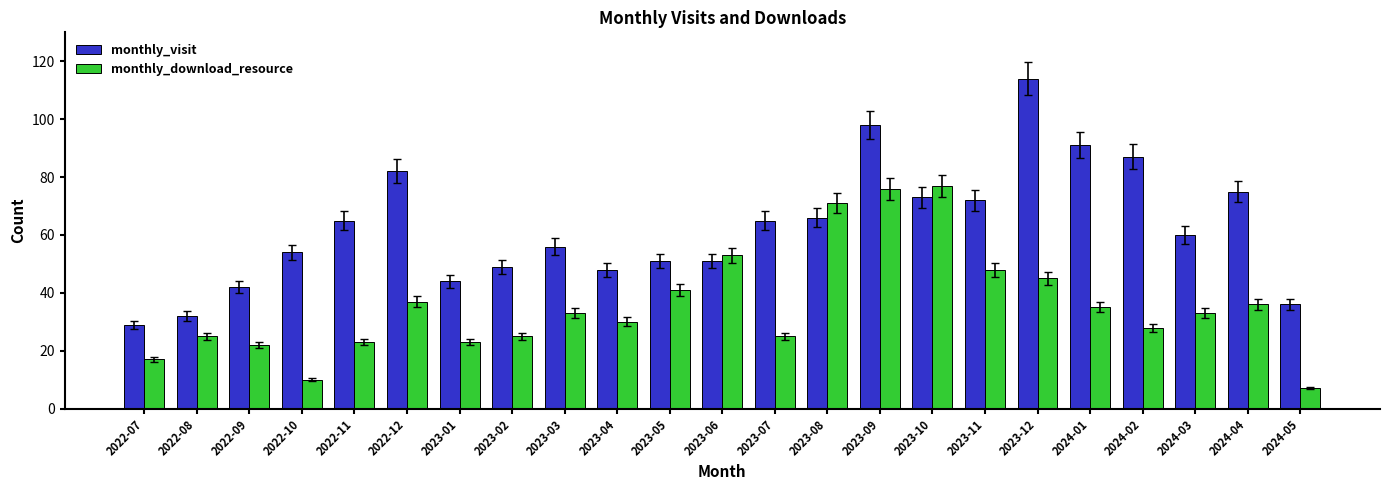

How many categories are shown in the chart?

23